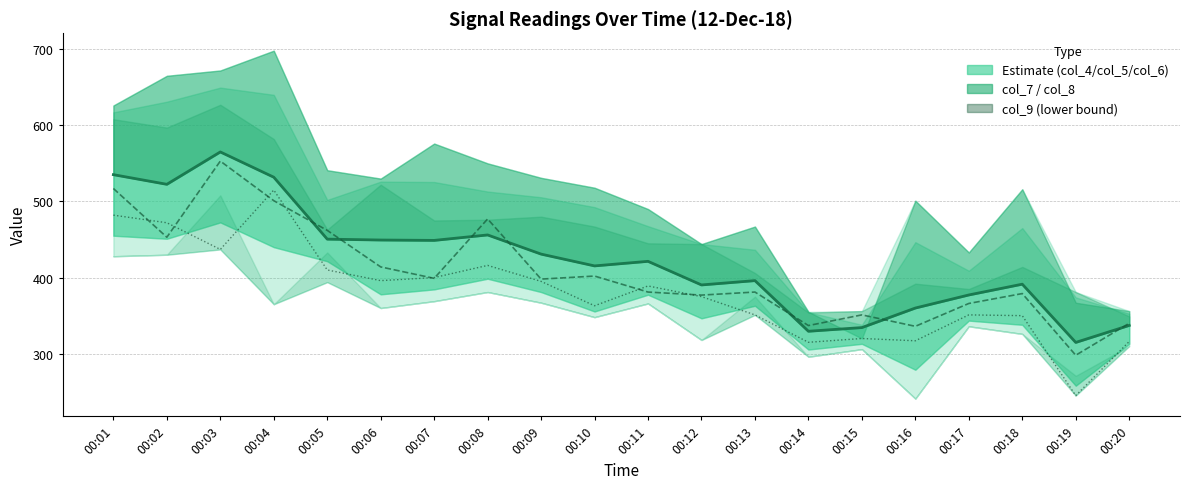

Which label corresponds to the largest value in the chart?

00:03